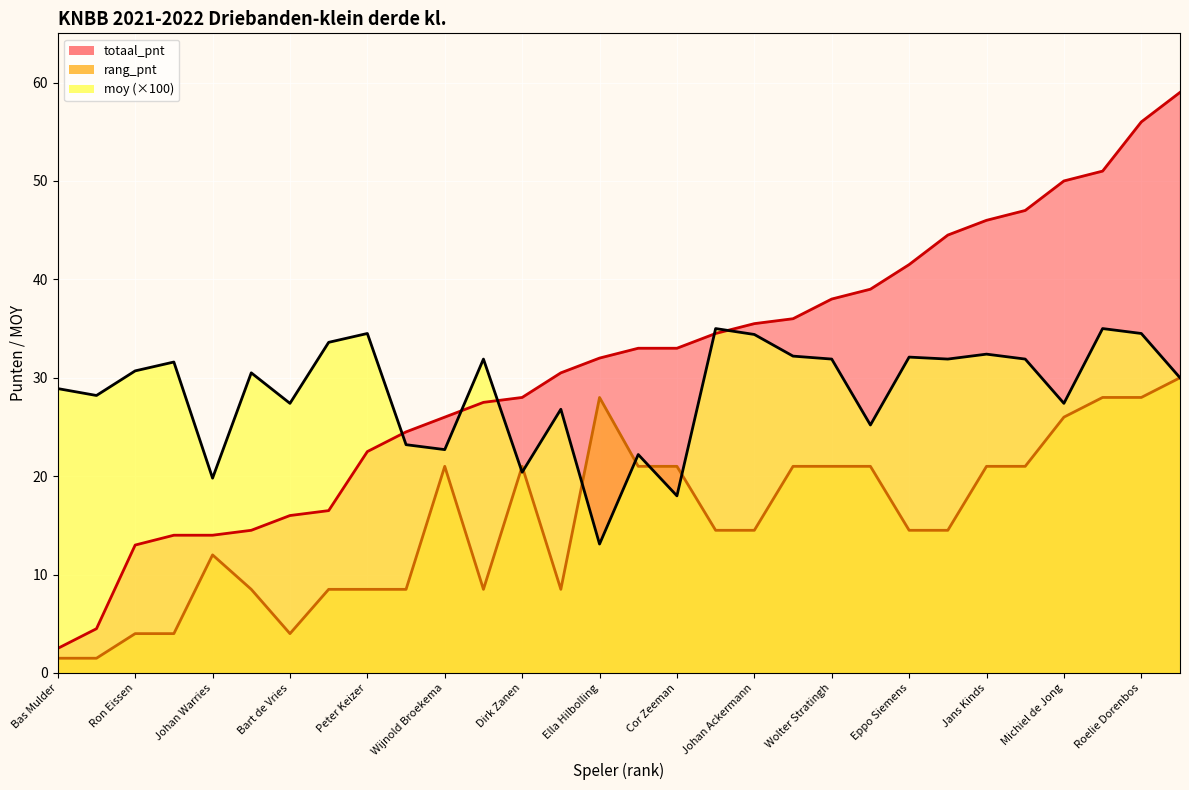

What is the minimum value shown in the chart?

1.5